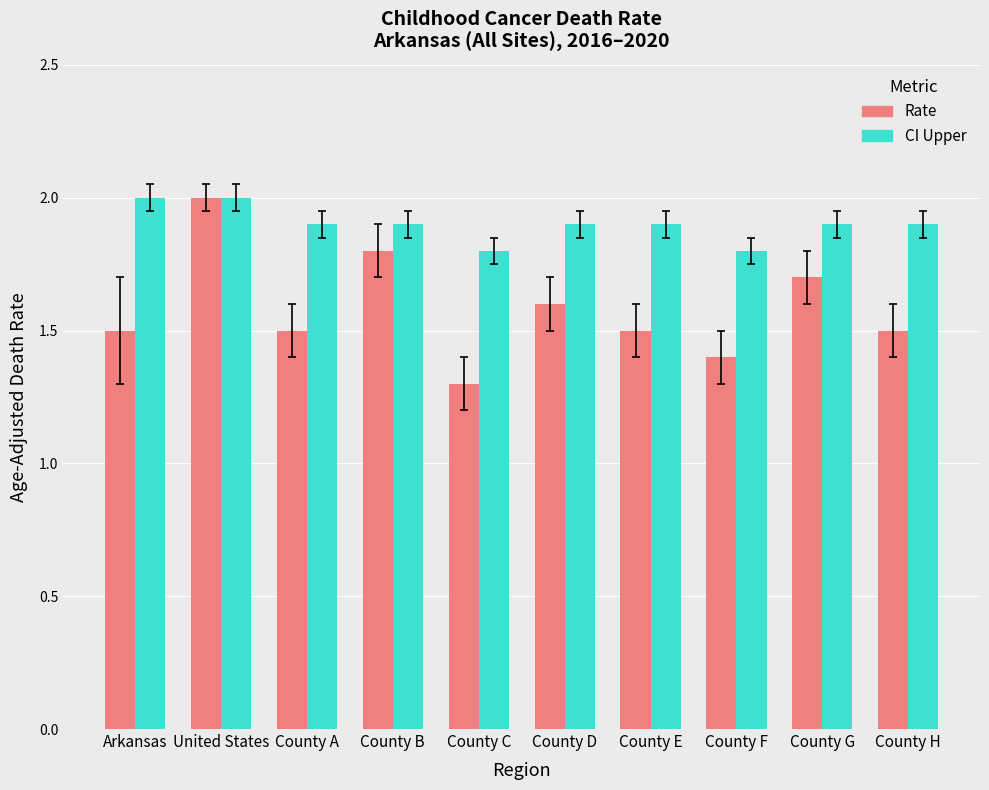

At which category does the chart reach its minimum across all series?

County C